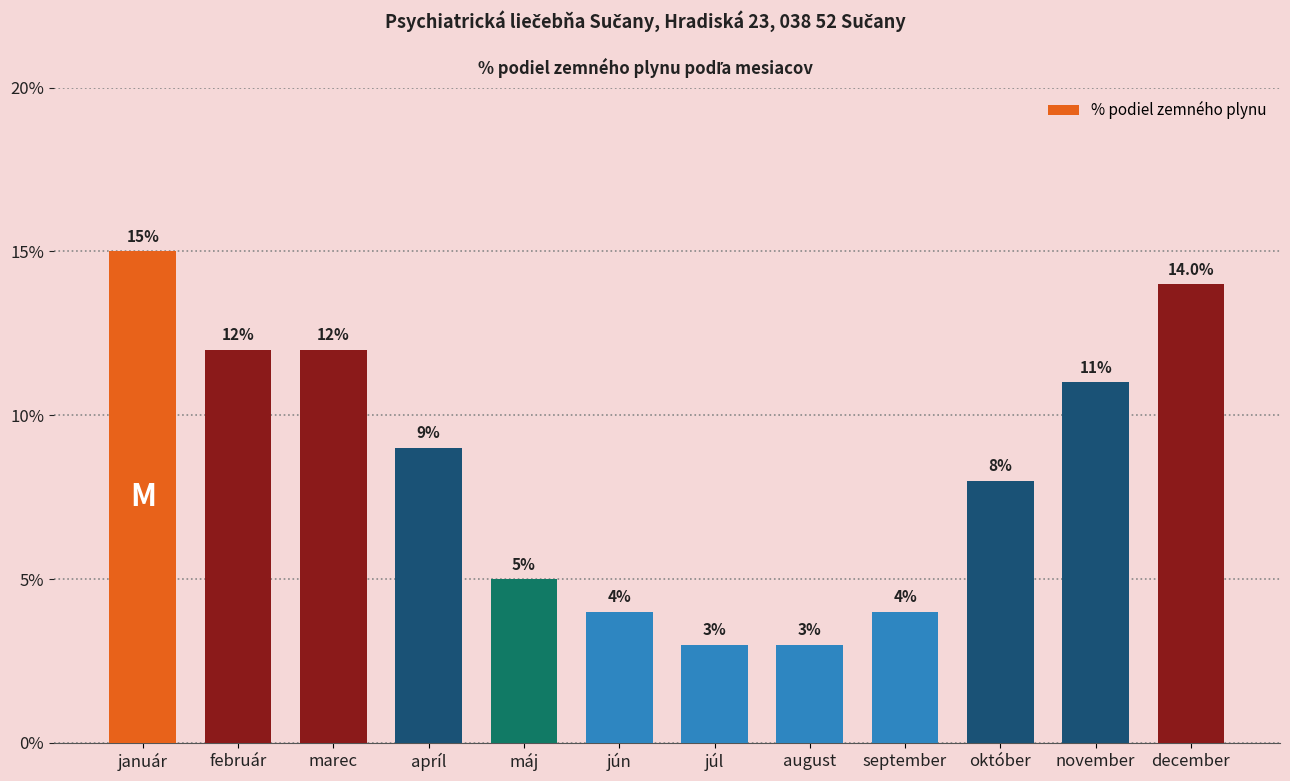

Reading left to right, extract all data points from this chart.

0.1	0.1	0.1	0.1	0.1	0.0	0.0	0.0	0.0	0.1	0.1	0.1